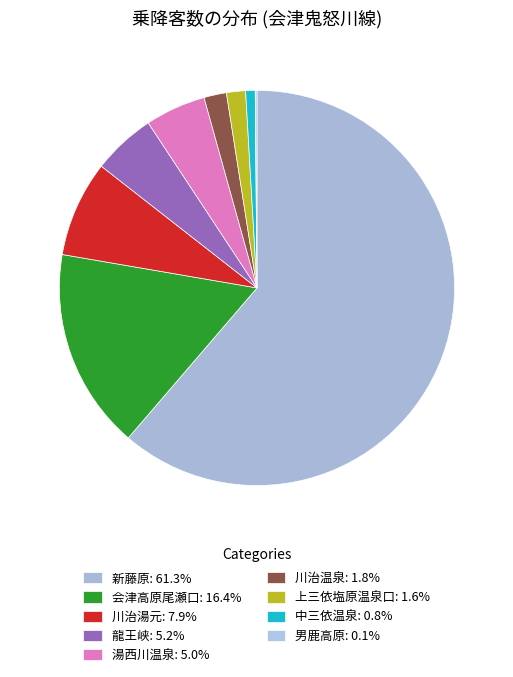

To the nearest percent, what is the average slice percentage?

11%